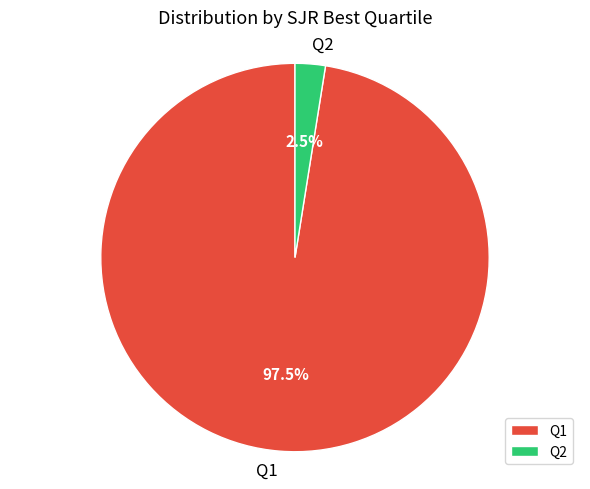

Do Q2 and Q1 together represent more than half of the pie?

Yes